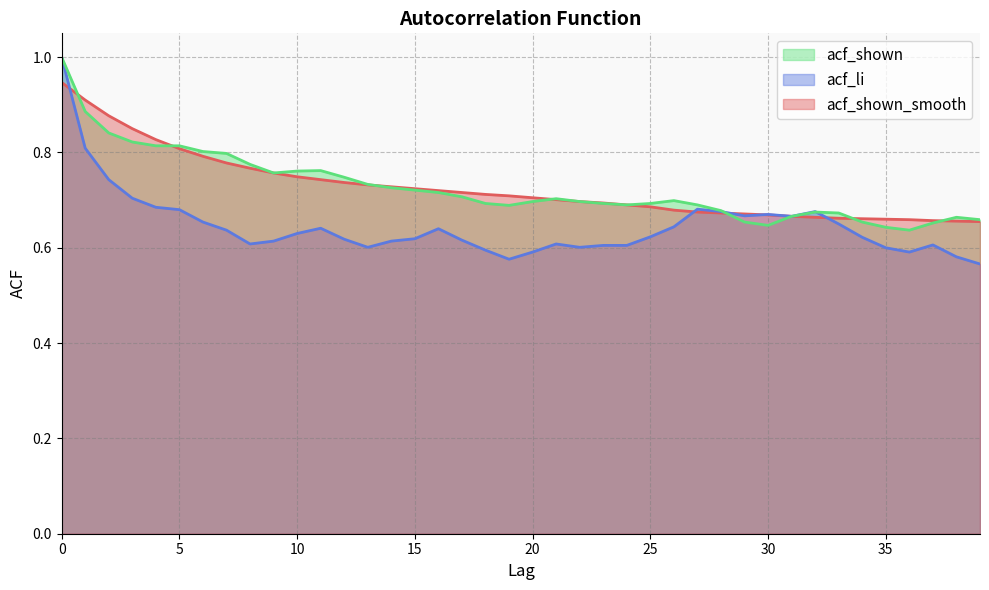

Which series has the largest total across all categories?

acf_shown_smooth